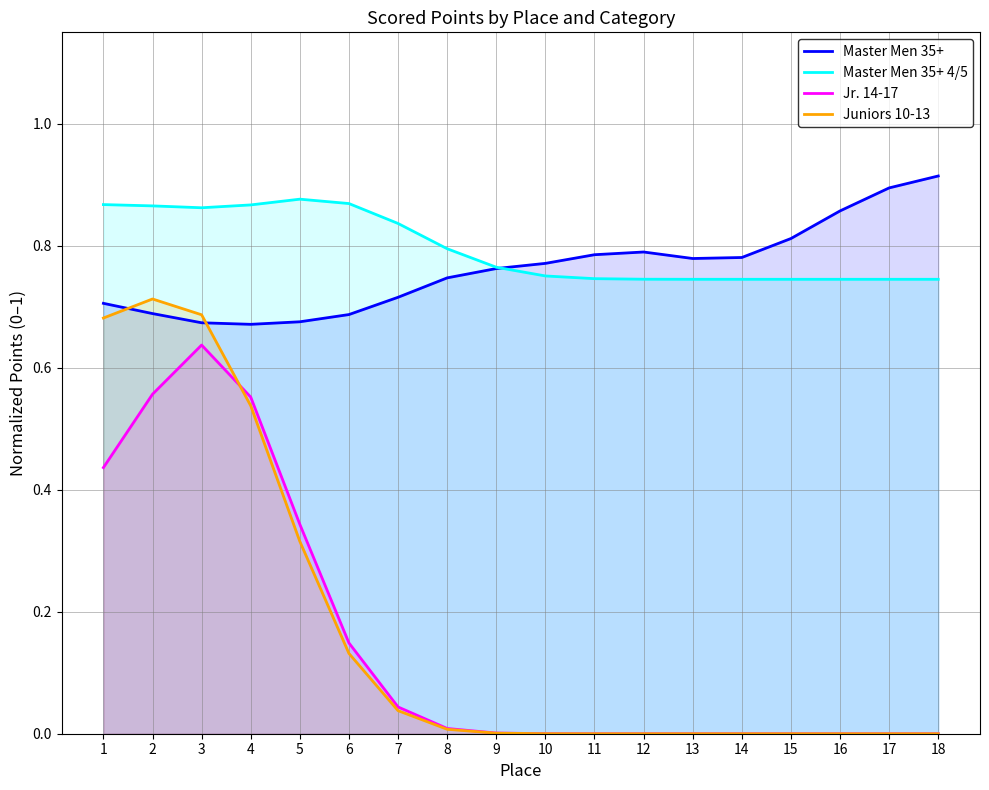

Is it true that Master Men 35+ equals 0.4 at 3?

False